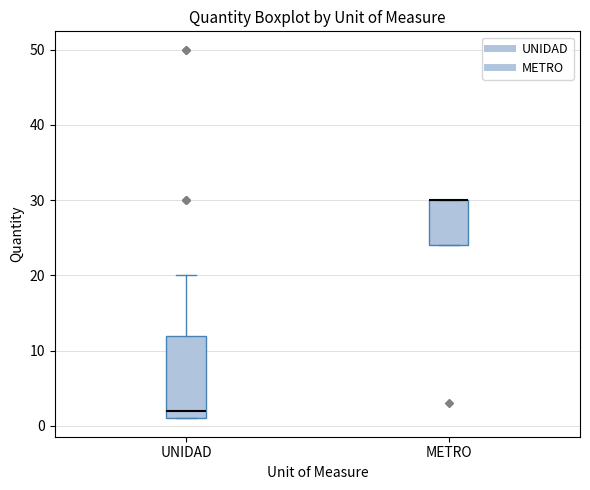

Reading left to right, read every box against the y-axis: the position of its median line, the range the box covers, and the ends of its whiskers. The values are not printed on the chart, so give them approximately, as read against the axis.

UNIDAD: median 2, box 1 to 12, whiskers 1 to 20
METRO: median 30 (drawn on the box's upper edge), box 24 to 30, whiskers 24 to 30